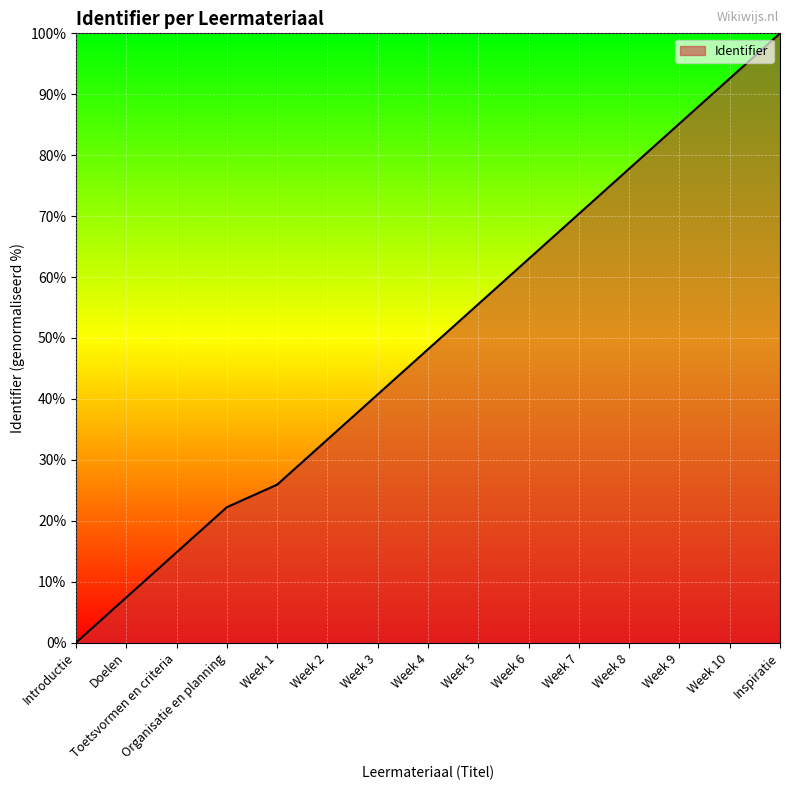

What is the difference between the maximum and minimum values?

100.0